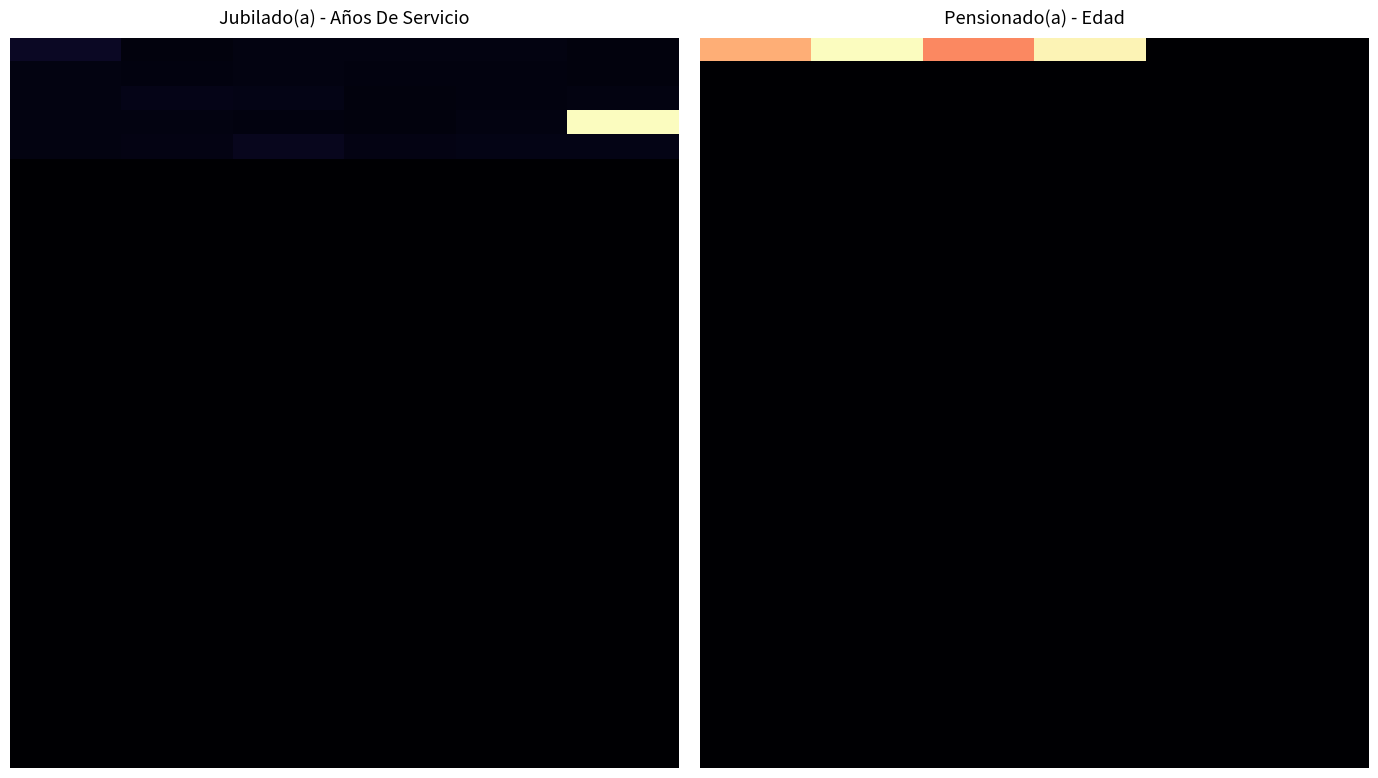

What is the total value across all series at 3?

1.0